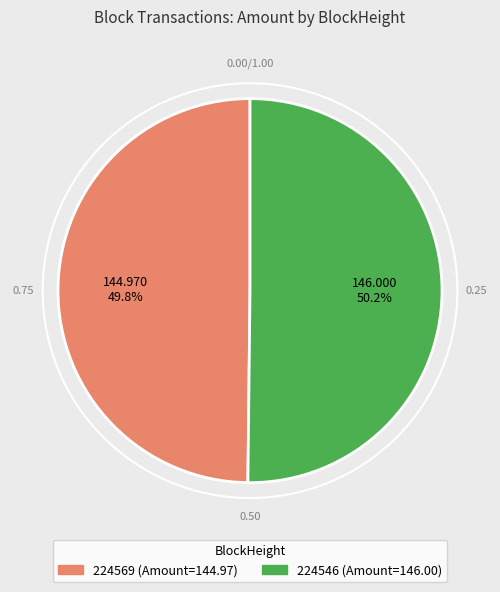

Count the number of slices in the pie.

2